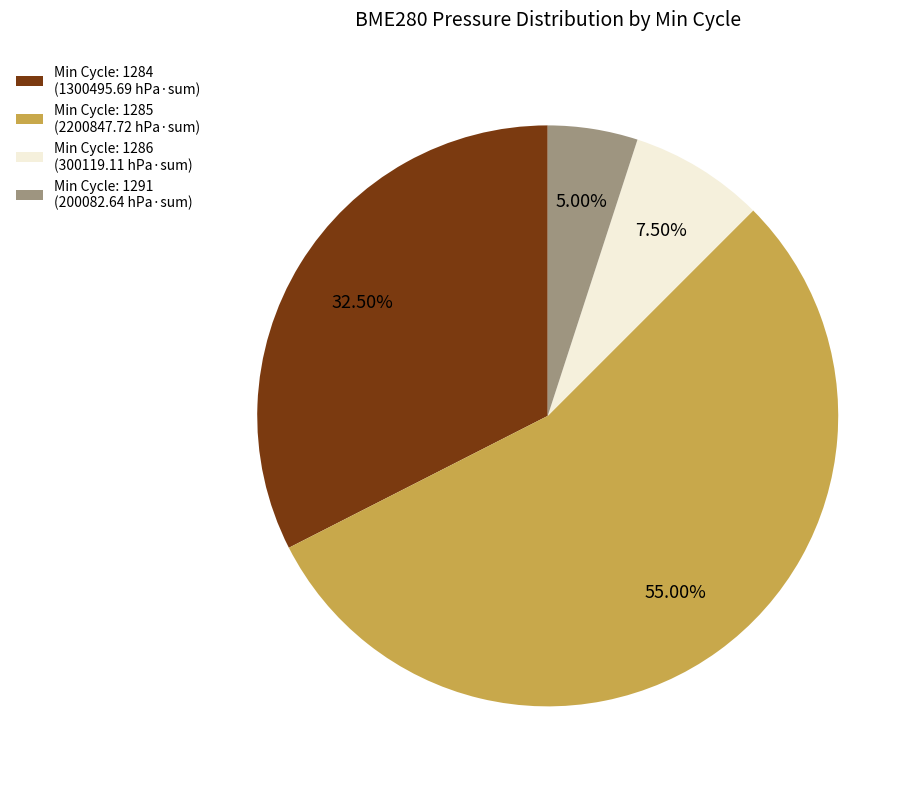

Which category has the smallest portion of the pie?

Min Cycle: 1291 (200082.64 hPa·sum)